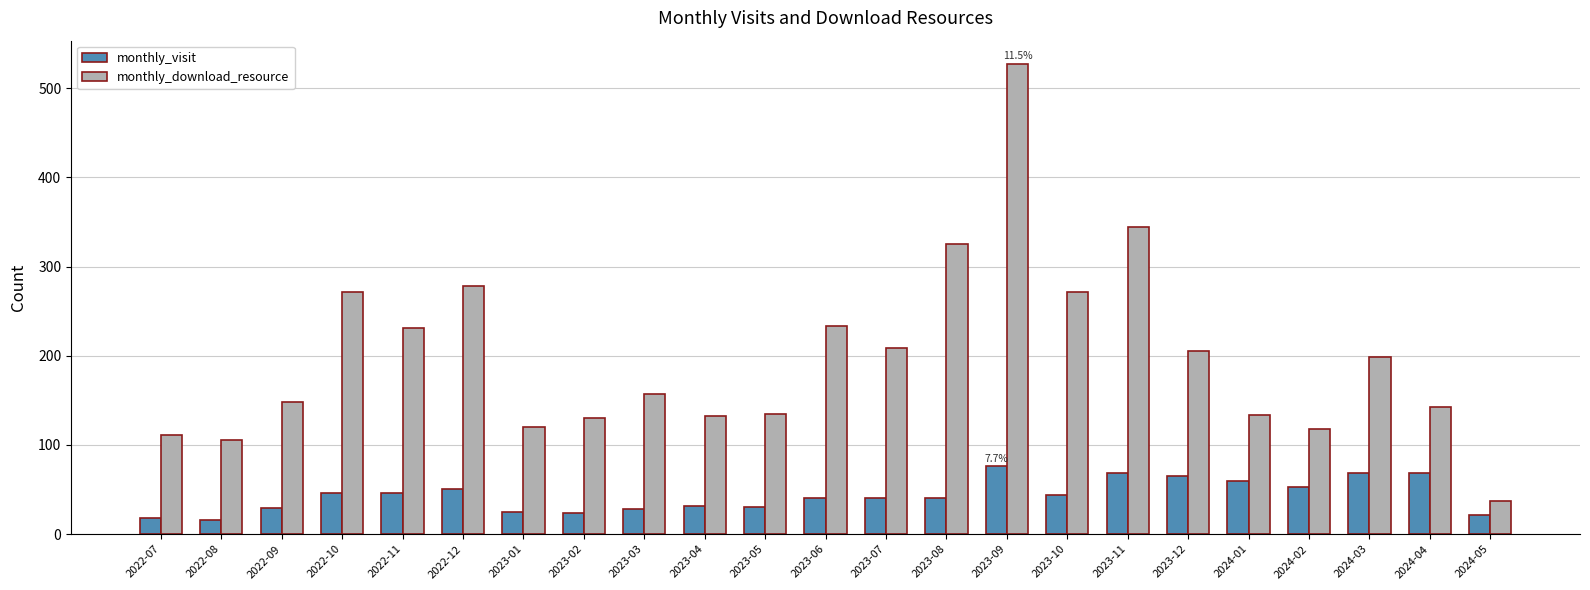

What is the difference between the highest and lowest values at 2023-10?

228